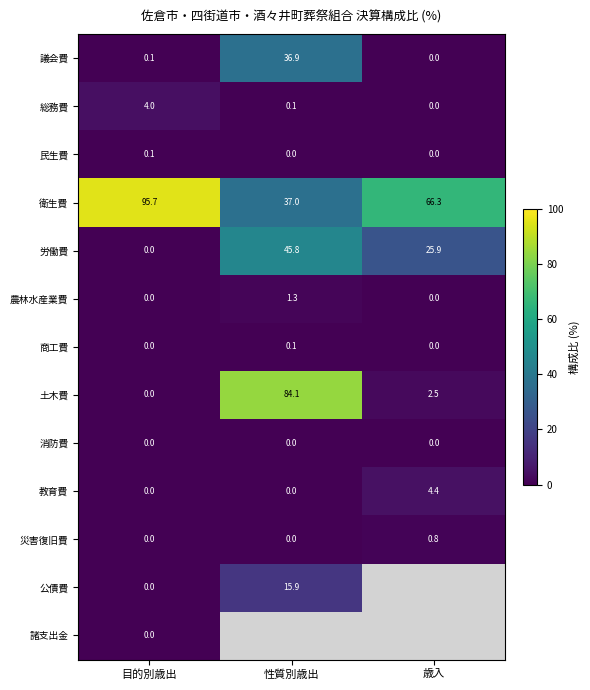

What is the difference between the maximum and minimum values in the 農林水産業費 series?

1.3